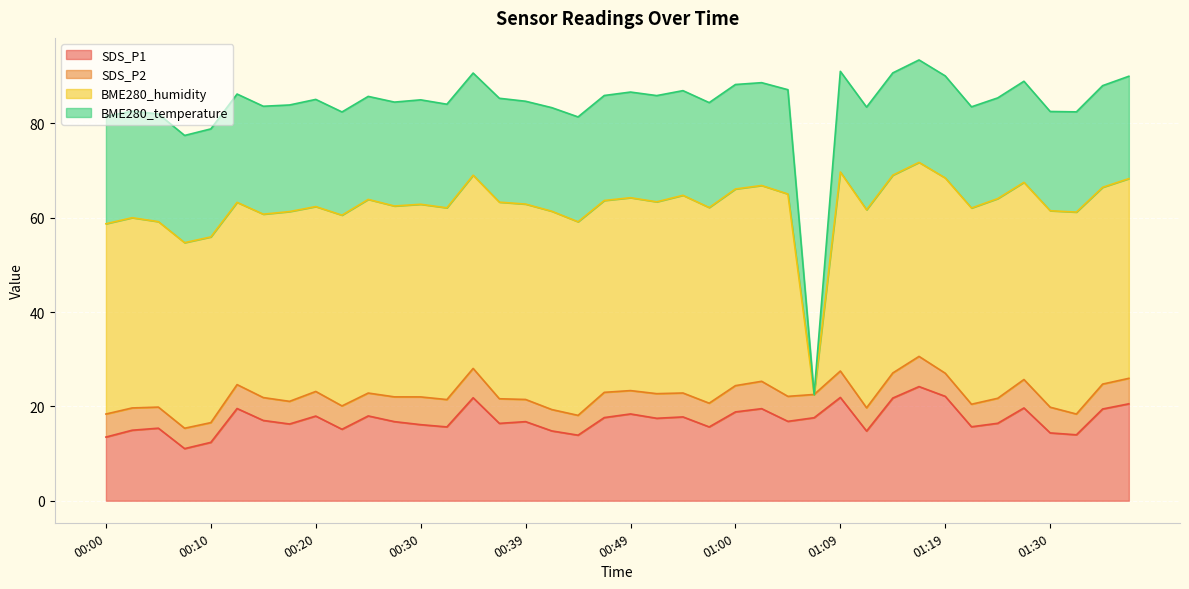

Is it true that SDS_P1 equals 10.3 at 01:25?

False